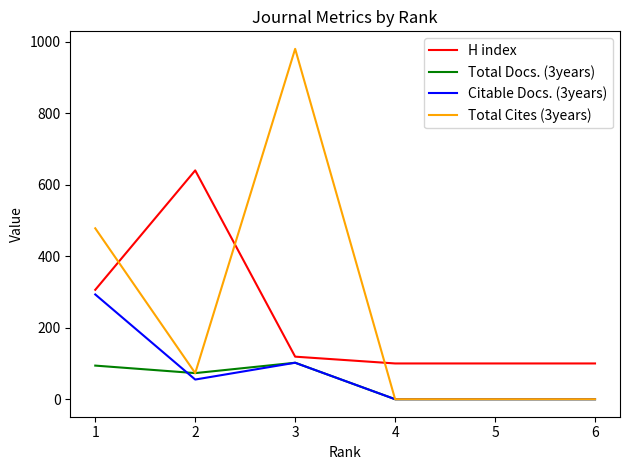

At which category is the sum across all series the highest?

3